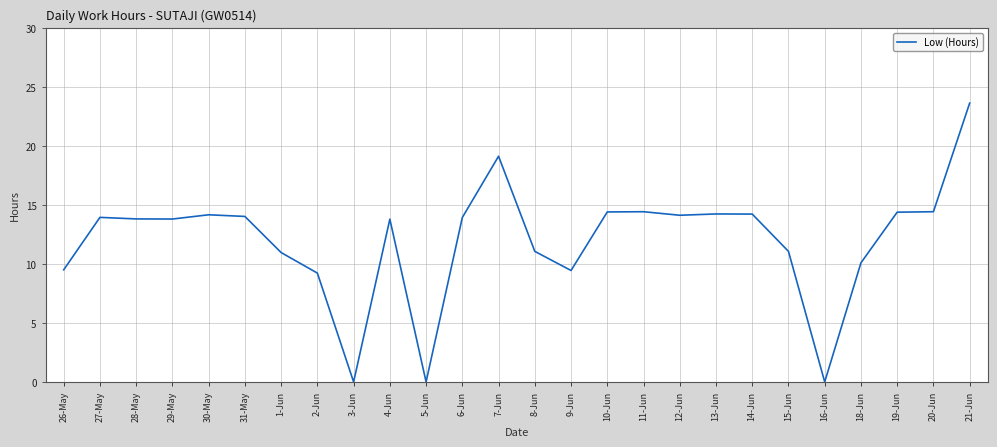

What is the sum of the values at 29-May and 26-May?

23.3